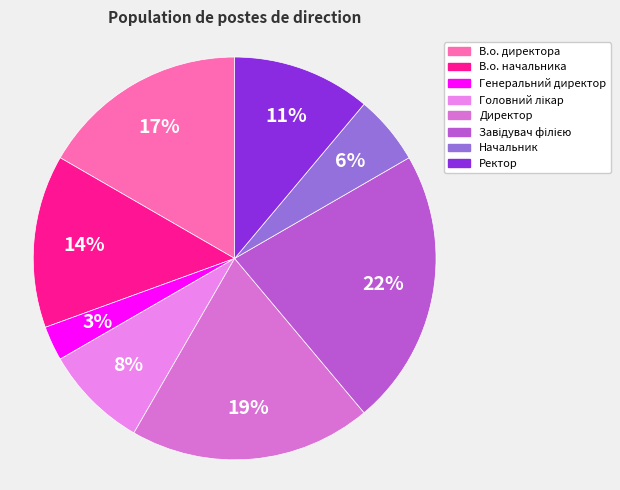

Do В.о. директора and Головний лікар together represent more than half of the pie?

No